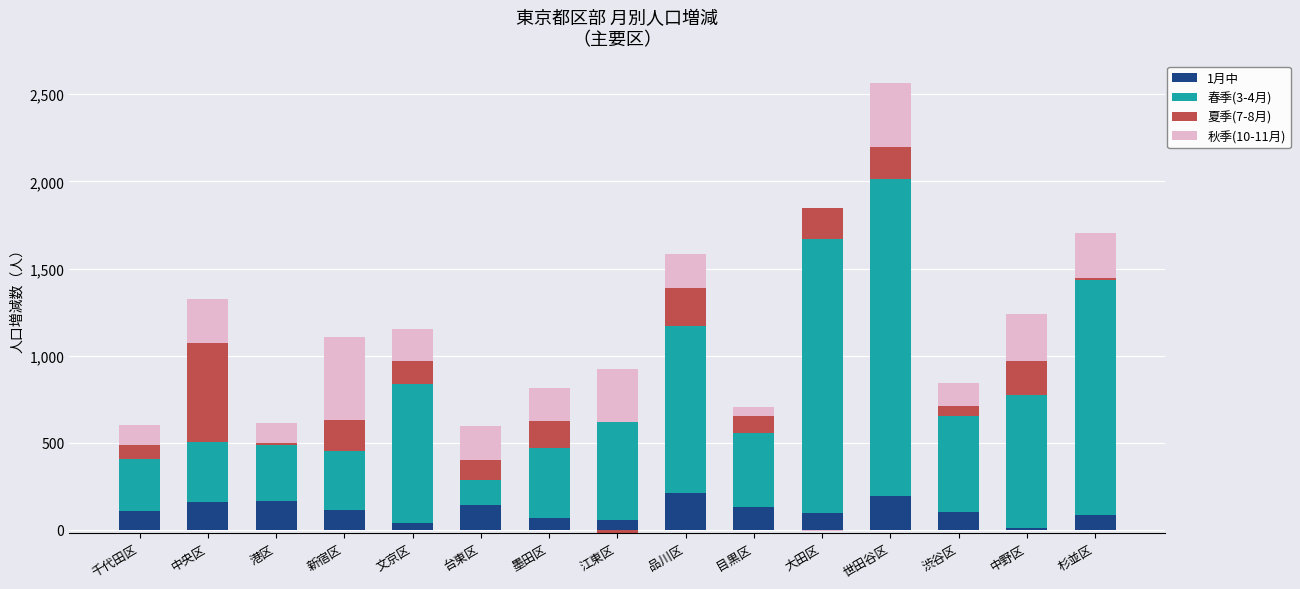

How many bars are there in each group?

4